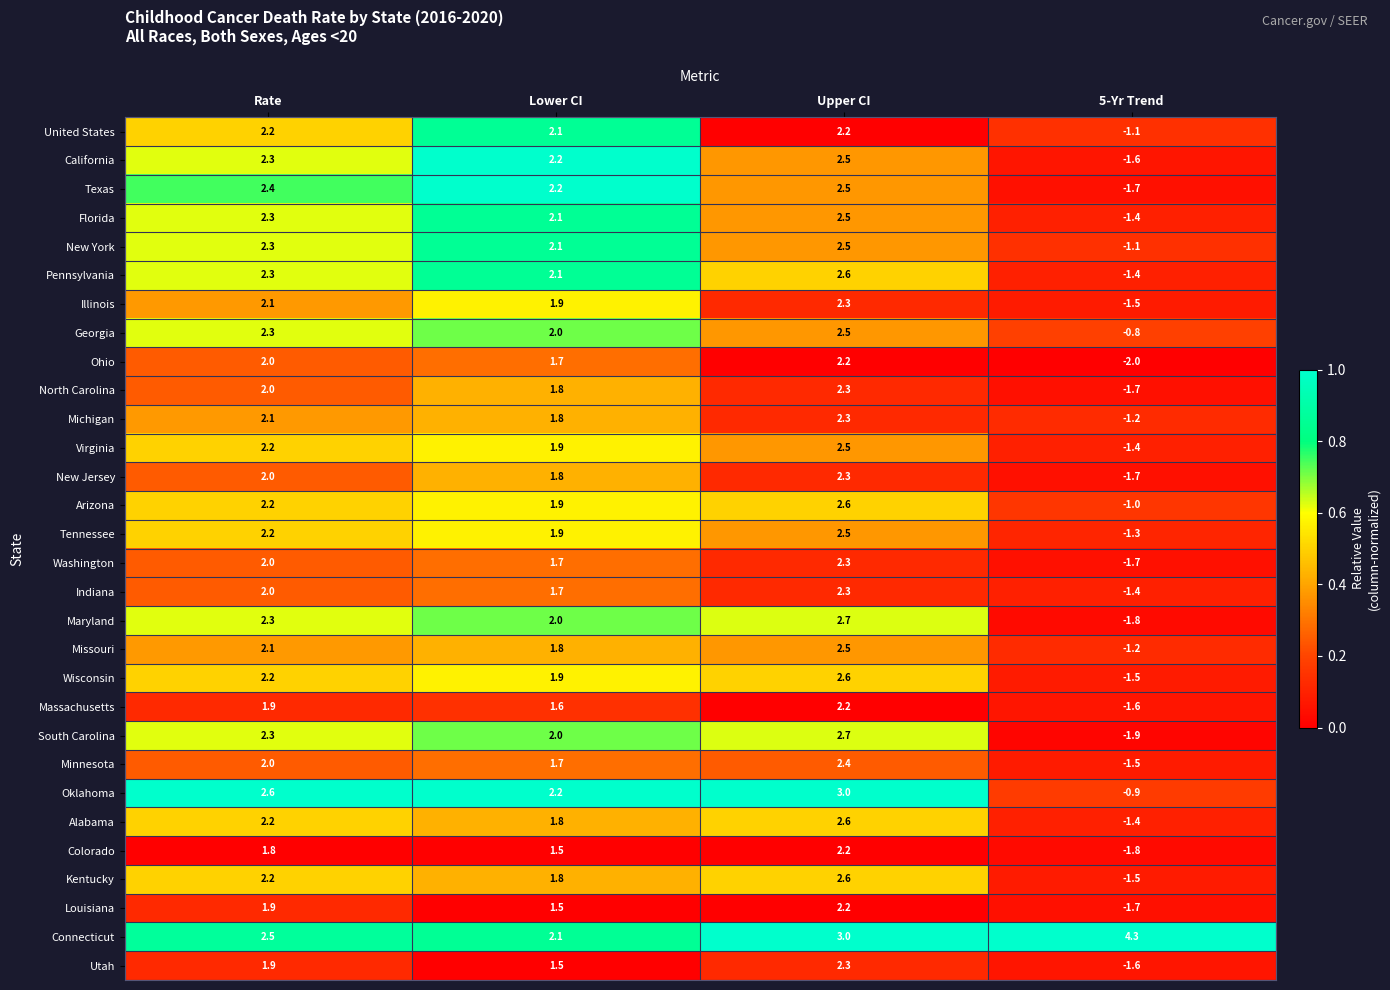

What is the average value of the Tennessee series?

1.3